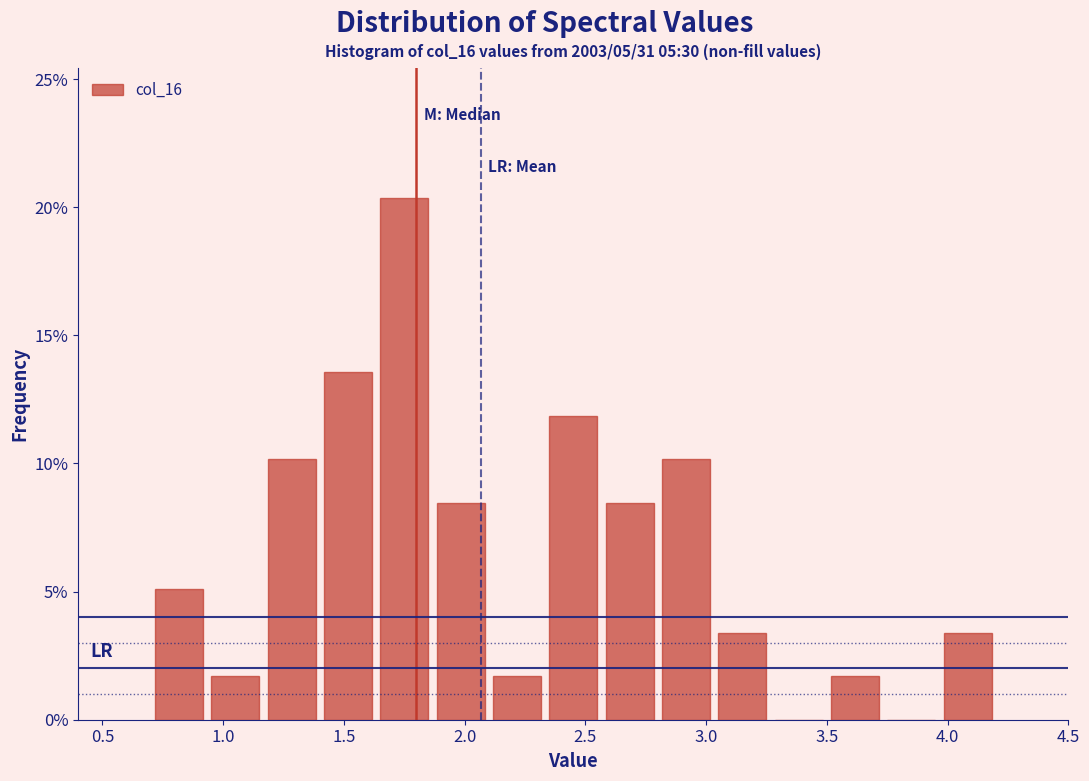

How tall is the bar that spans 1.85 to 2.10 on the x-axis? Neither the bar edges nor the heights are printed on the chart, so give them approximately, as read against the axes.

8.5